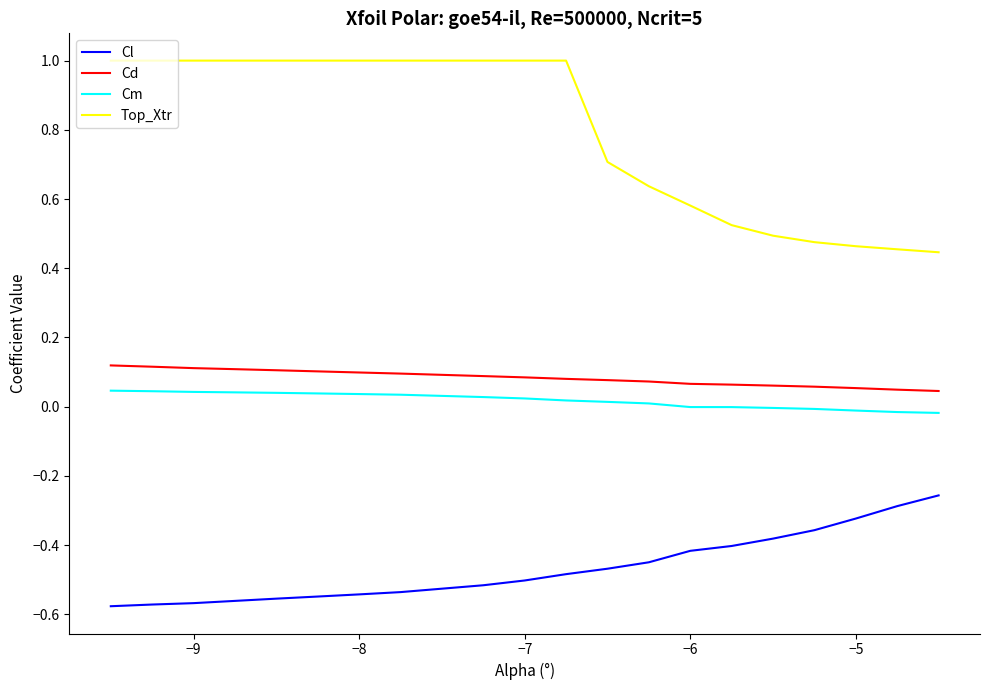

True or false: Top_Xtr and Cl intersect in this chart.

False